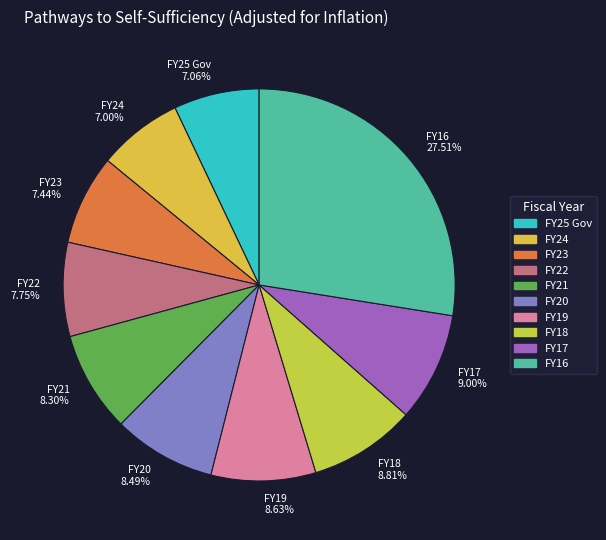

Which has a higher value, FY19 or FY25 Gov?

FY19